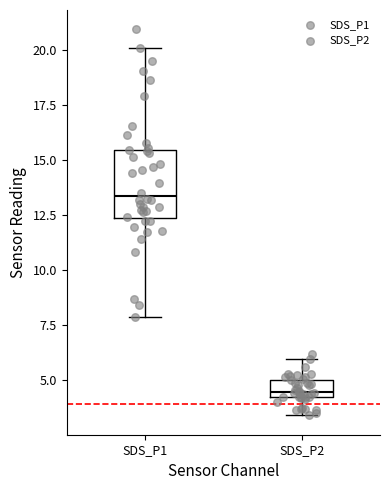

Where is the upper edge of the box for SDS_P1 on the y-axis? The values are not printed on the chart, so give them approximately, as read against the axis.

15.5